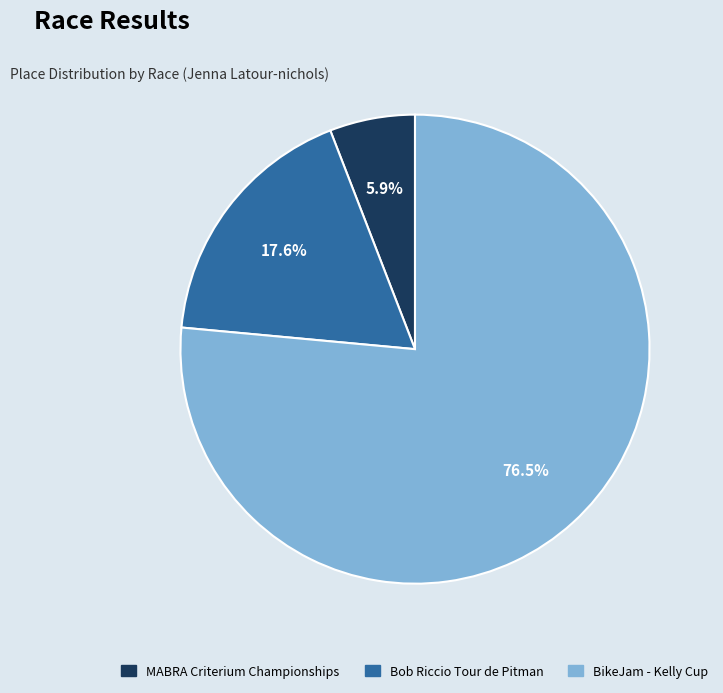

To the nearest percent, what is the average slice percentage?

33%